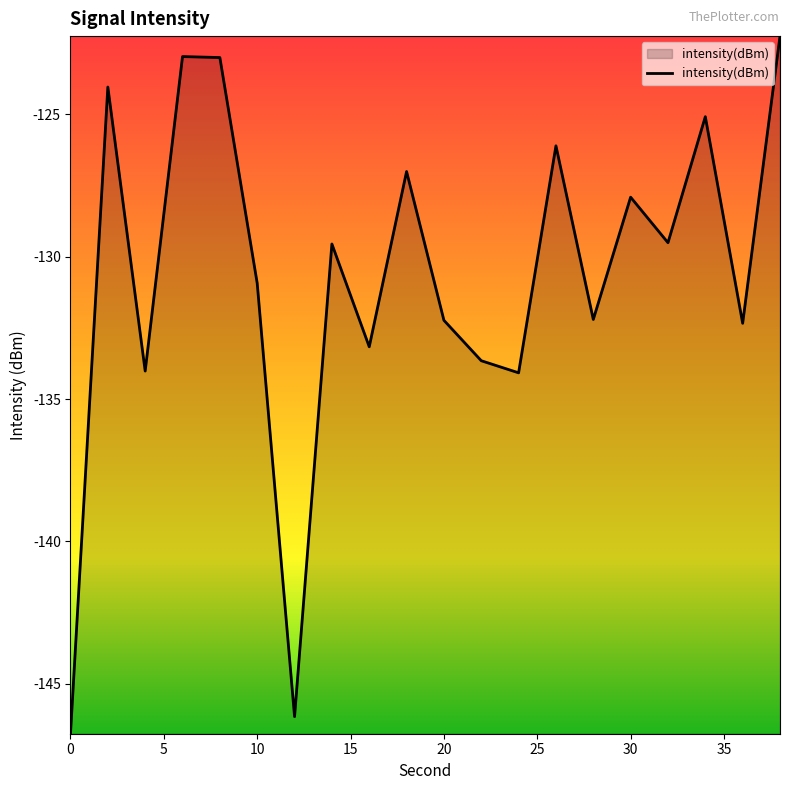

What is the difference between the maximum and minimum values?

24.5